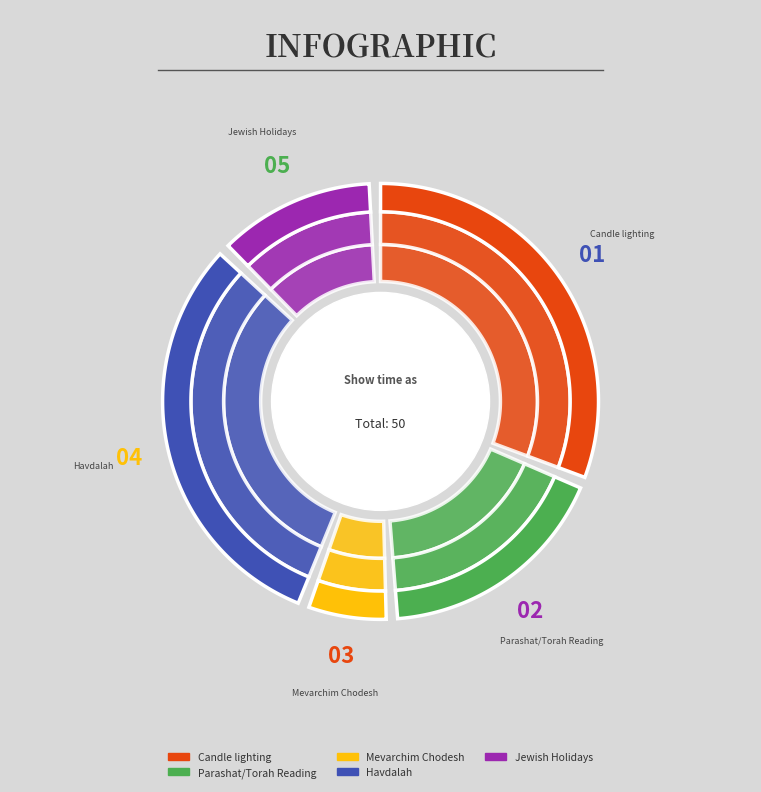

Is Rosh Chodesh Kislev (13) the majority of the pie?

No